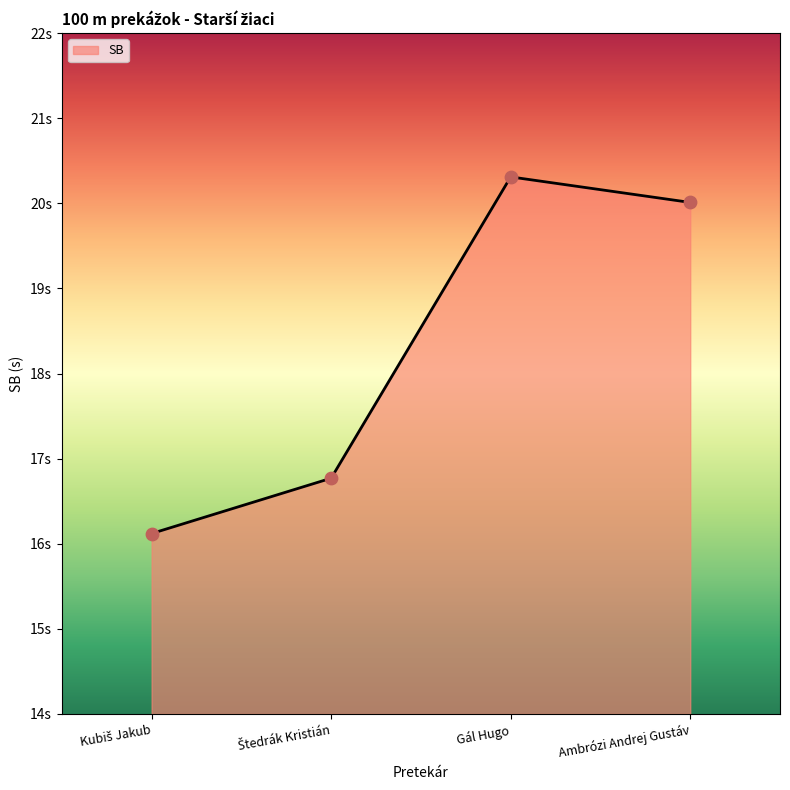

Between Kubiš Jakub and Štedrák Kristián, which is larger?

Štedrák Kristián